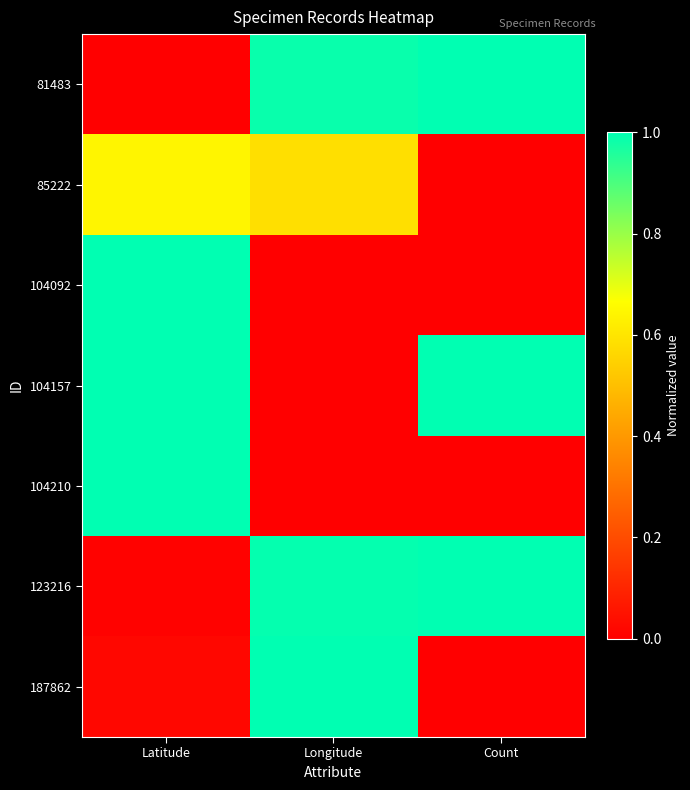

Reading right to left, transcribe all the data shown in this chart.

81483: Count=1.0	Longitude=1.0	Latitude=0.0
85222: Count=0.0	Longitude=0.6	Latitude=0.6
104092: Count=0.0	Longitude=0.0	Latitude=1.0
104157: Count=1.0	Longitude=0.0	Latitude=1.0
104210: Count=0.0	Longitude=0.0	Latitude=1.0
123216: Count=1.0	Longitude=1.0	Latitude=0.0
187862: Count=0.0	Longitude=1.0	Latitude=0.0